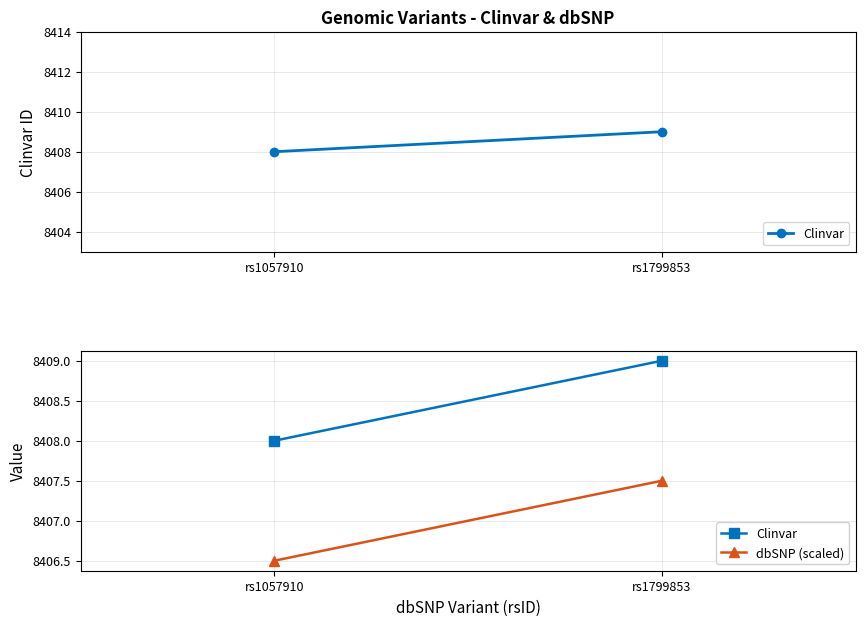

How many dbSNP (scaled) values are between 8406 and 8407?

1